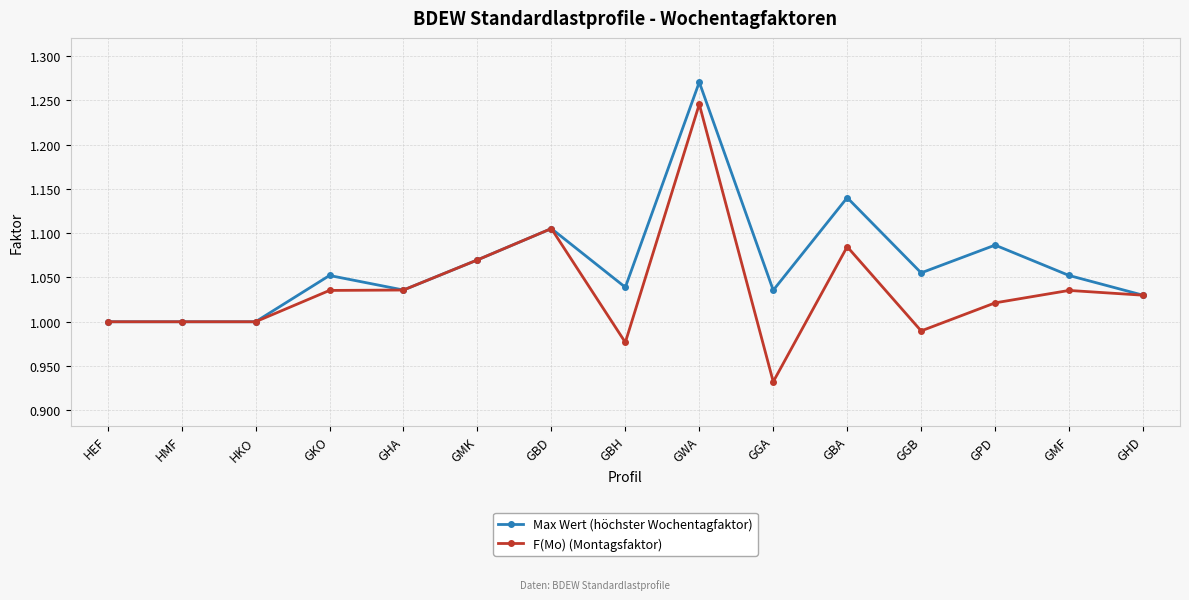

How many categories are shown in the chart?

15